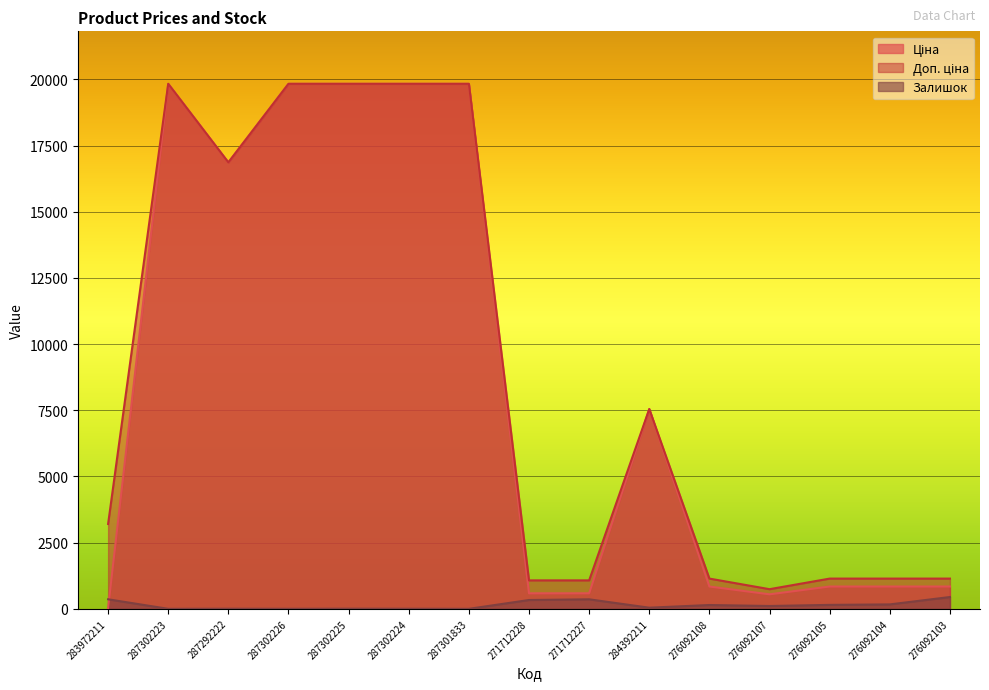

Which series has the largest range (max minus min)?

Ціна